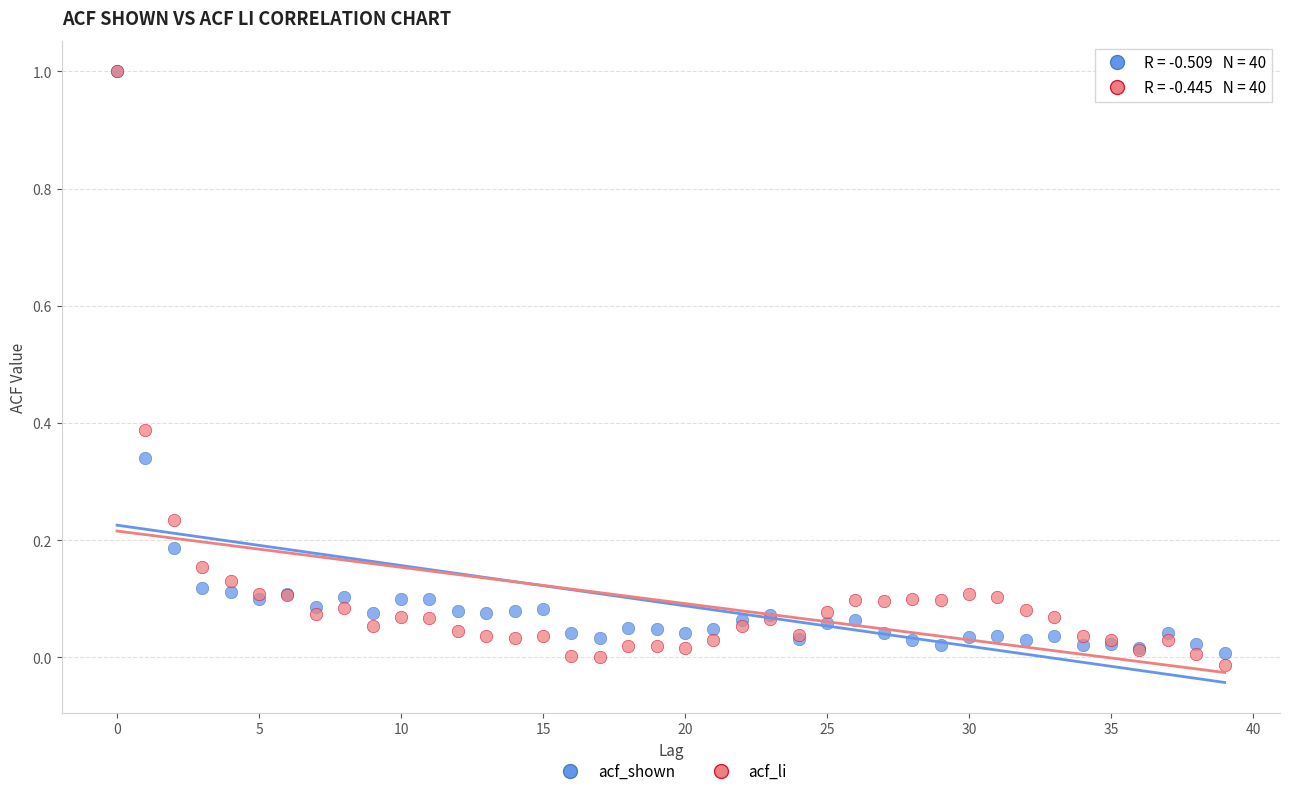

Which series reaches the minimum Y coordinate?

acf_li